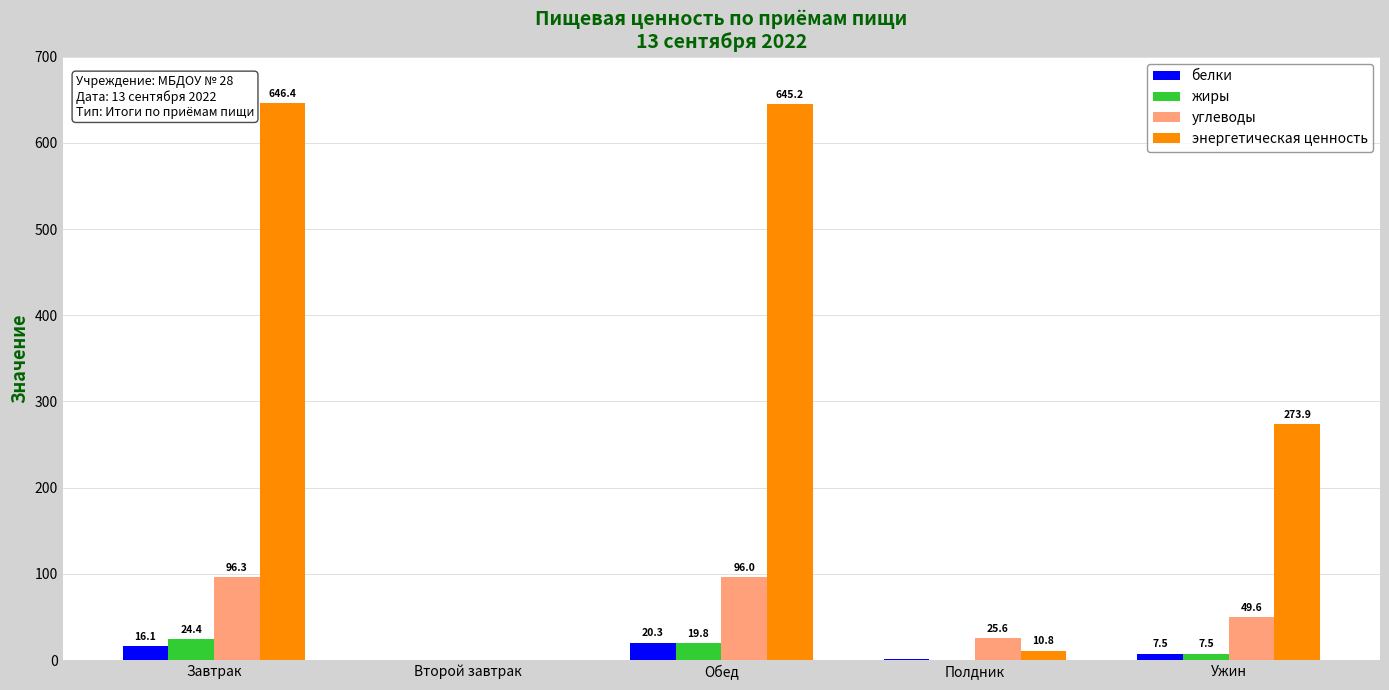

What is the sum of the жиры values at Полдник and Обед?

19.8